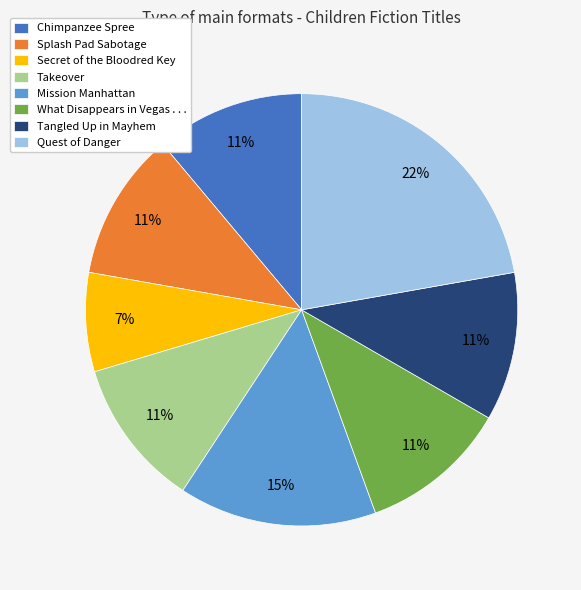

To the nearest percent, what is the difference between the largest and smallest slice percentages?

15%